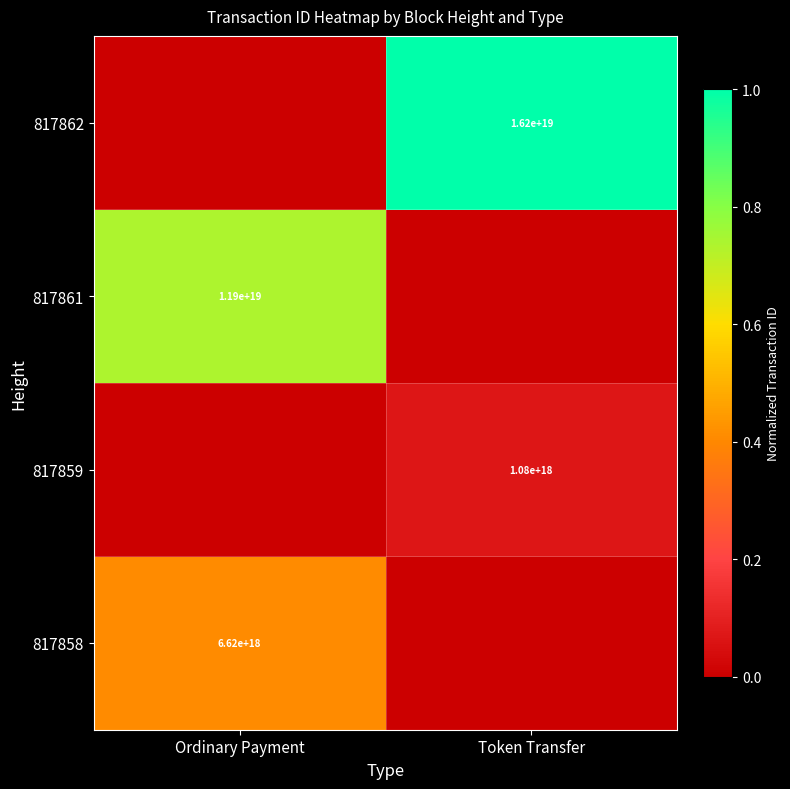

Is it true that 817861 equals 11900000000000000000 at Ordinary Payment?

True